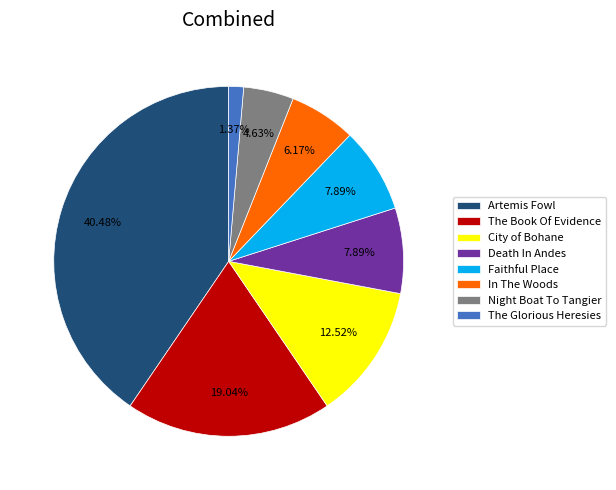

Between Death In Andes and In The Woods, which is larger?

Death In Andes